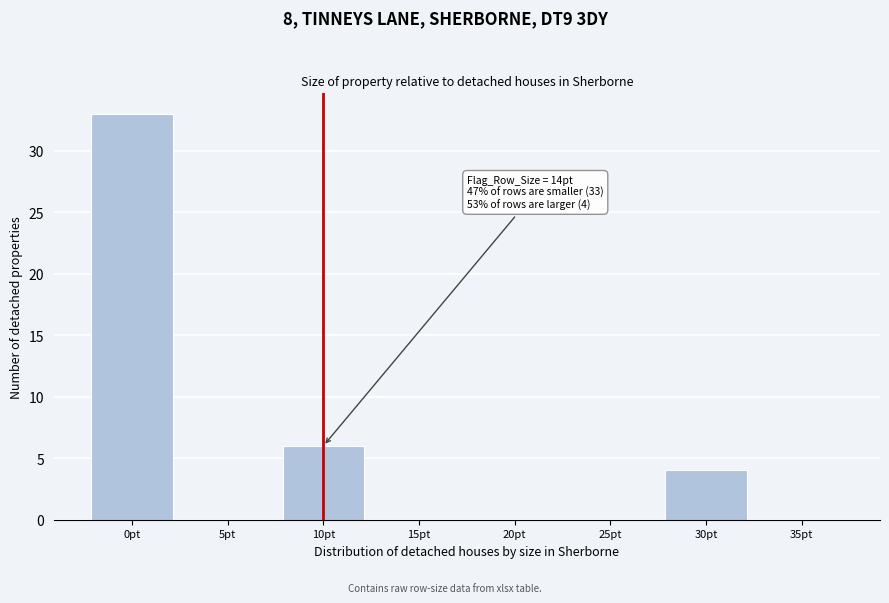

Reading left to right, list all the values displayed in this chart.

0pt=33	5pt=0	10pt=6	15pt=0	20pt=0	25pt=0	30pt=4	35pt=0